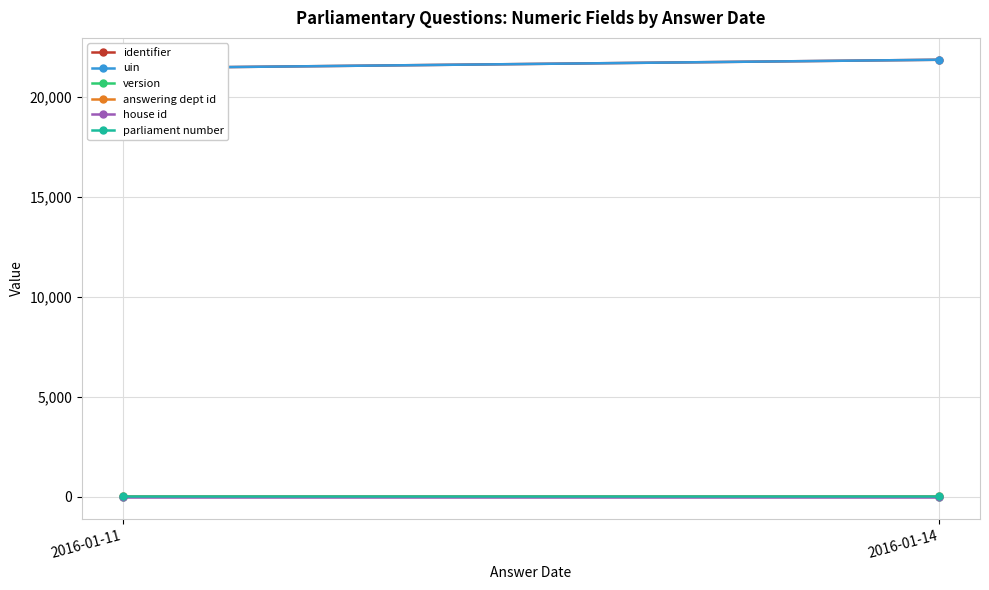

What is the value of the parliament number point at the 1st from the left?

56.0